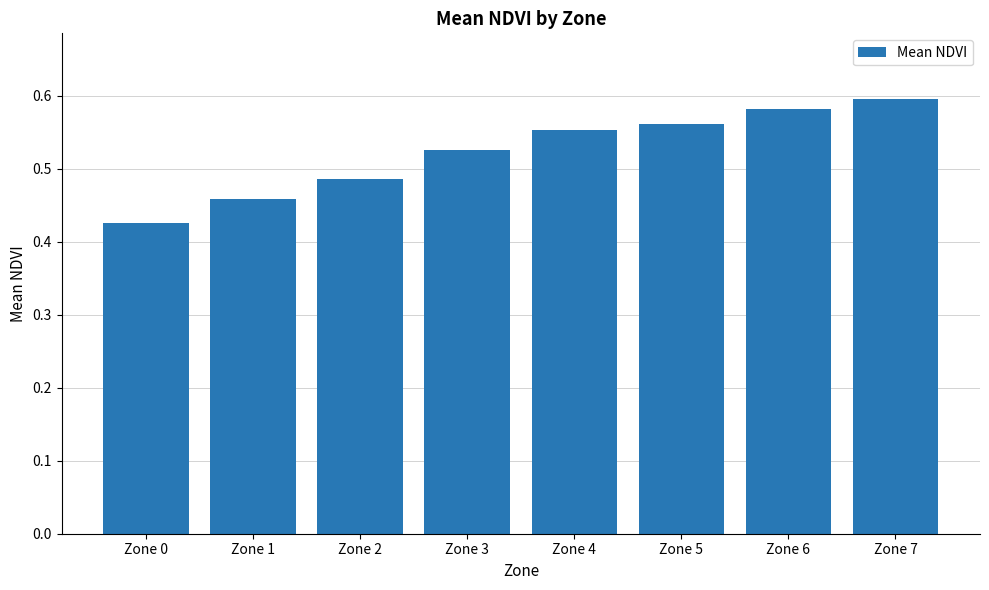

List the labels in order of value, smallest first.

Zone 0, Zone 1, Zone 2, Zone 3, Zone 4, Zone 5, Zone 6, Zone 7